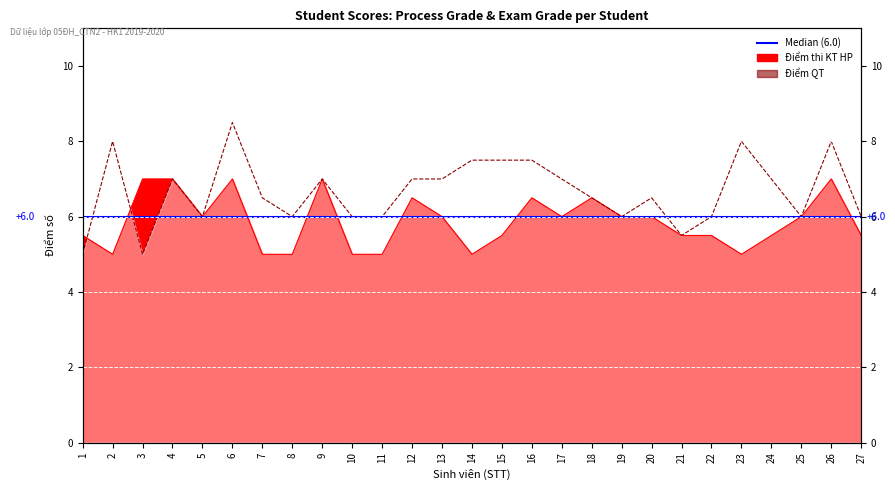

In Điểm thi KT HP, how many points are lower than both neighbors (excluding endpoints)?

5